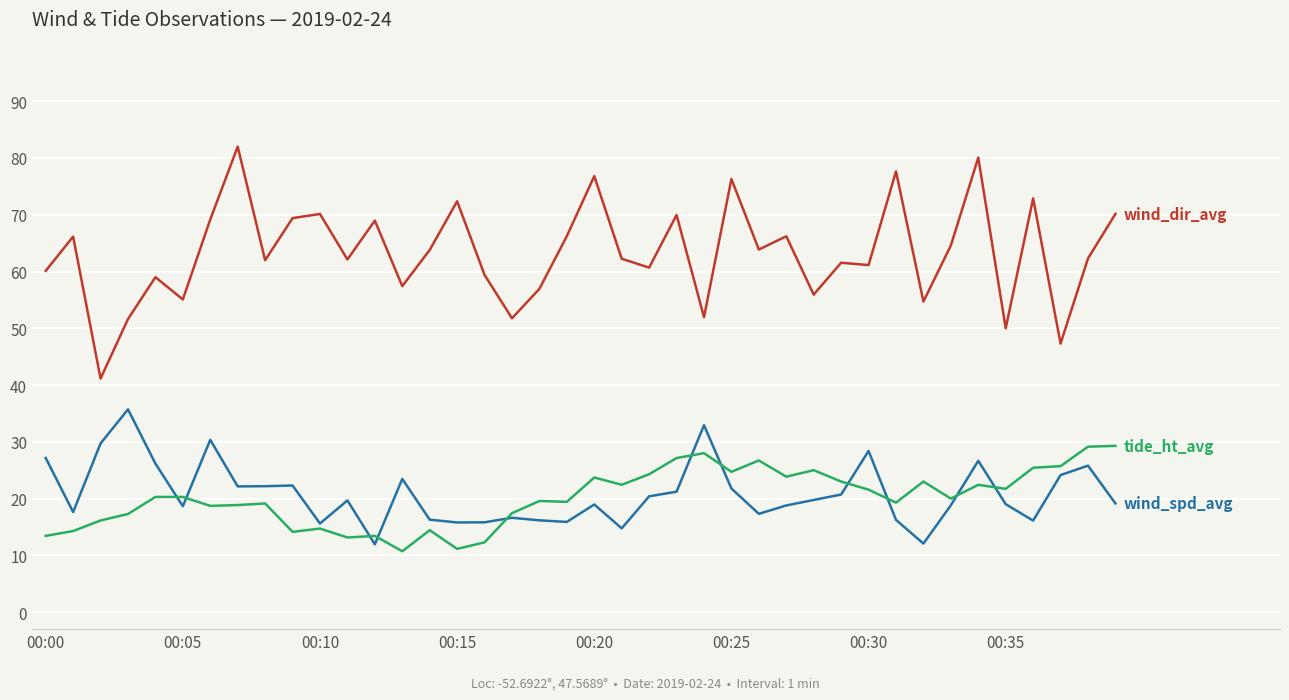

What is the smallest value displayed?

10.7